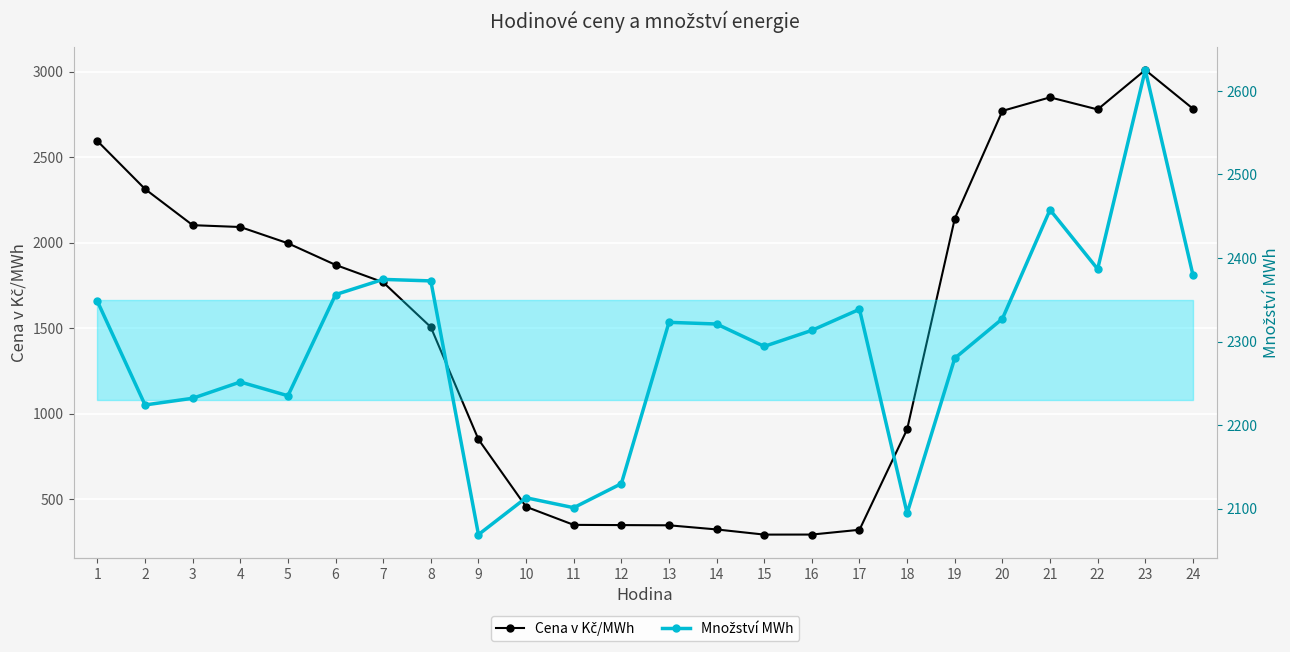

Reading right to left, extract all data points from this chart.

Cena v Kč/MWh: 24=2782.9	23=3009.1	22=2778.4	21=2849.0	20=2769.9	19=2139.8	18=908.5	17=321.3	16=293.4	15=293.1	14=323.3	13=347.5	12=348.8	11=350.0	10=455.8	9=849.6	8=1506.0	7=1767.9	6=1869.7	5=1996.1	4=2091.2	3=2101.9	2=2313.2	1=2593.8
Množství MWh: 24=2379.9	23=2625.1	22=2386.8	21=2457.7	20=2327.3	19=2280.0	18=2094.5	17=2338.6	16=2313.4	15=2294.2	14=2321.0	13=2323.0	12=2129.9	11=2101.1	10=2113.0	9=2068.9	8=2372.6	7=2374.4	6=2356.2	5=2235.1	4=2251.6	3=2232.1	2=2224.1	1=2348.1